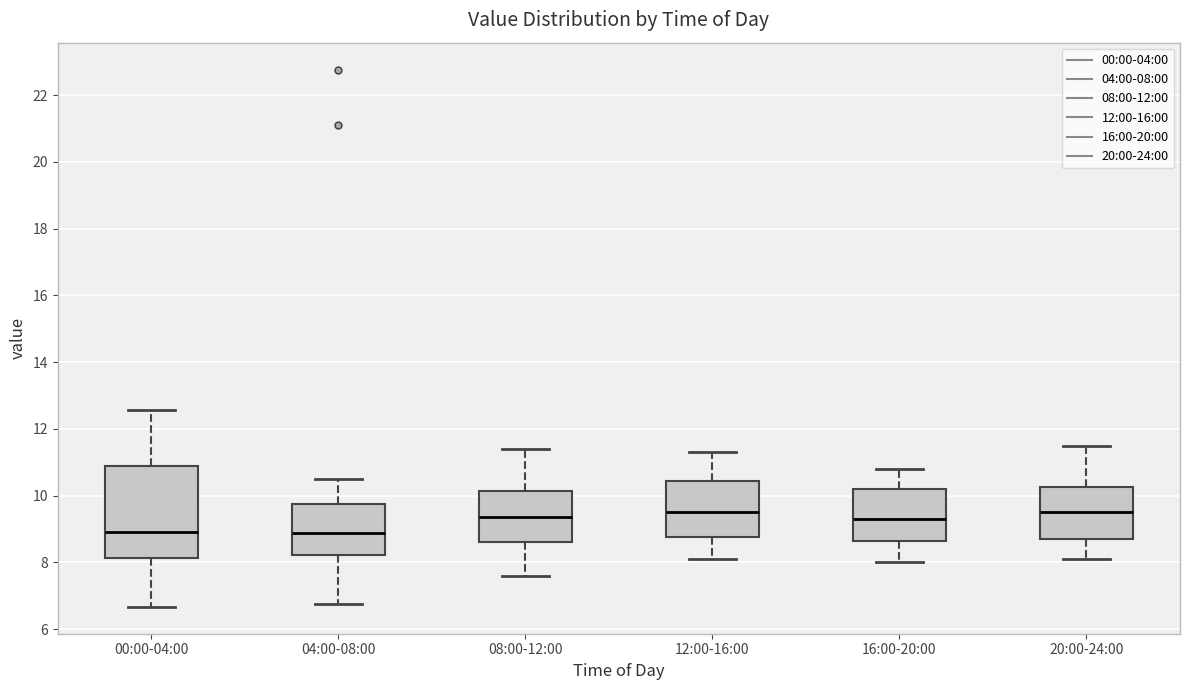

Comparing the boxes themselves (not the whiskers), which one is the tallest?

00:00-04:00